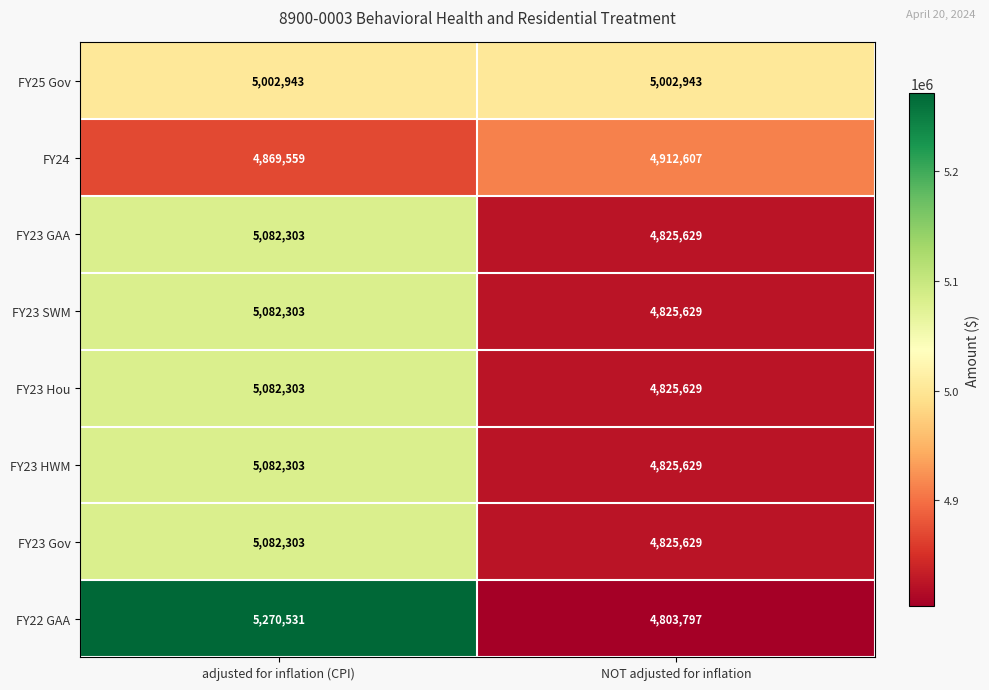

What is the sum of the FY25 Gov values at adjusted for inflation (CPI) and NOT adjusted for inflation?

10005886